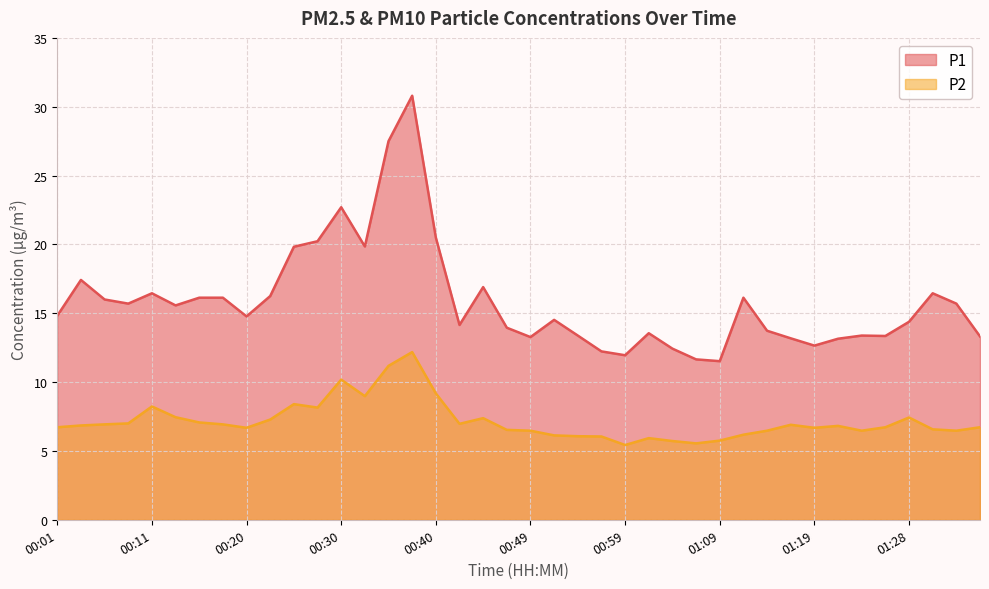

Where is the first local maximum for P2?

00:11